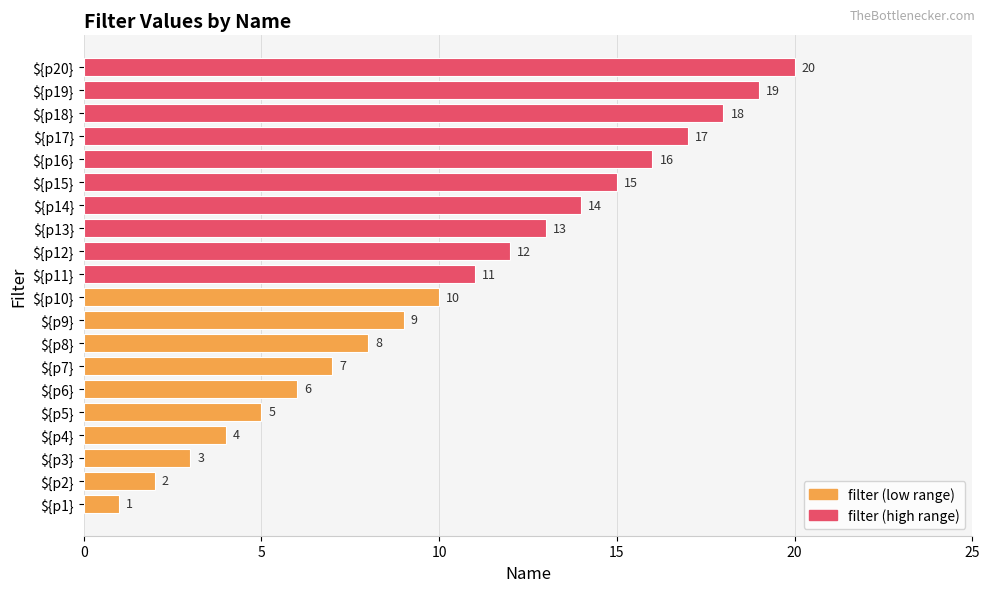

At which category does the chart reach its peak across all series?

${p20}